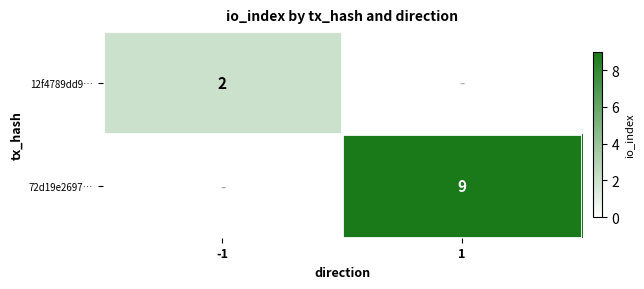

Is it true that 72d19e2697… equals 6 at 1?

False